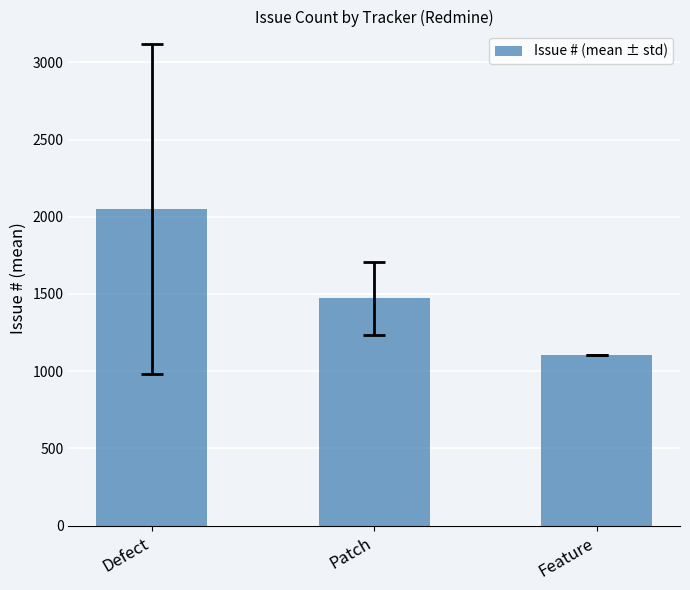

Which has a higher value, Feature or Defect?

Defect